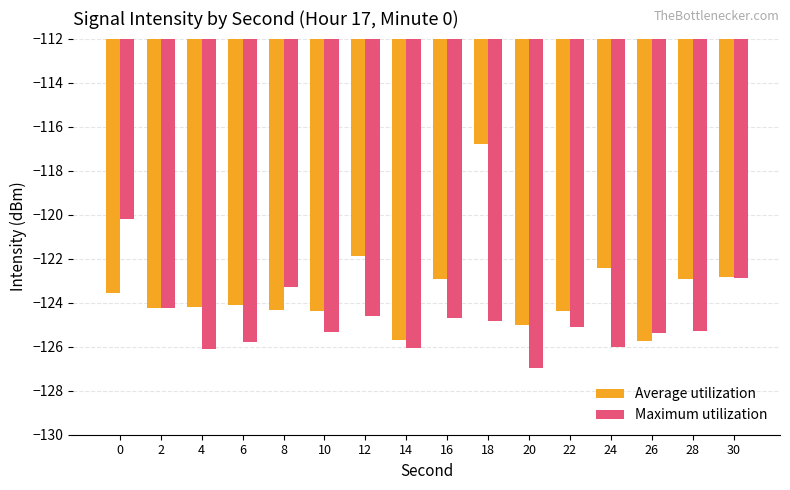

Count the number of categories in the chart.

16